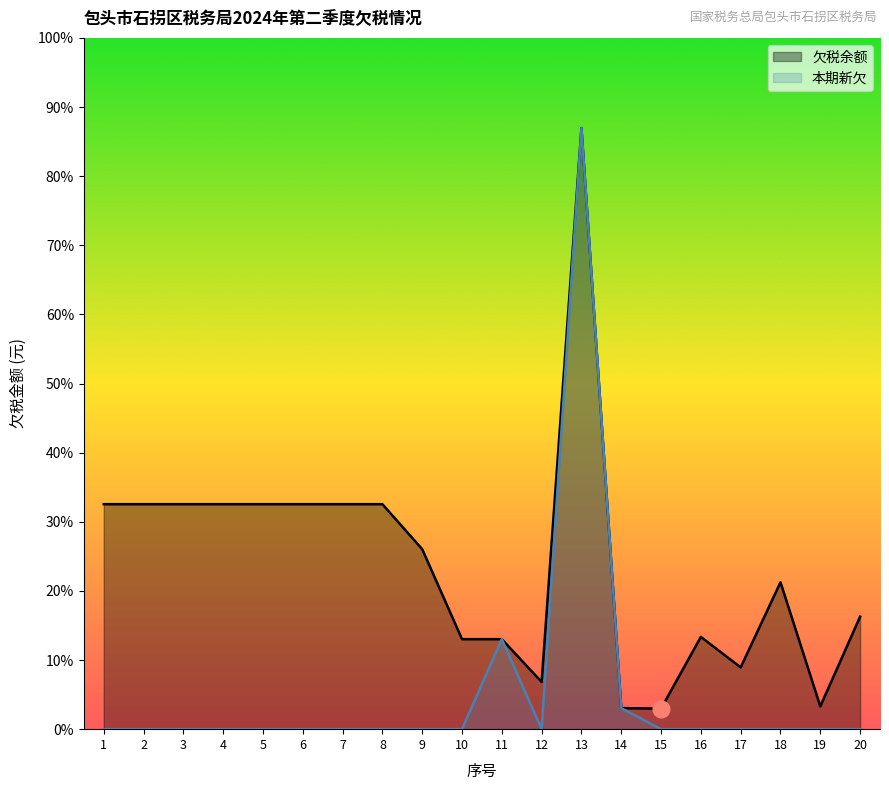

True or false: 本期新欠 and 欠税余额 intersect in this chart.

False